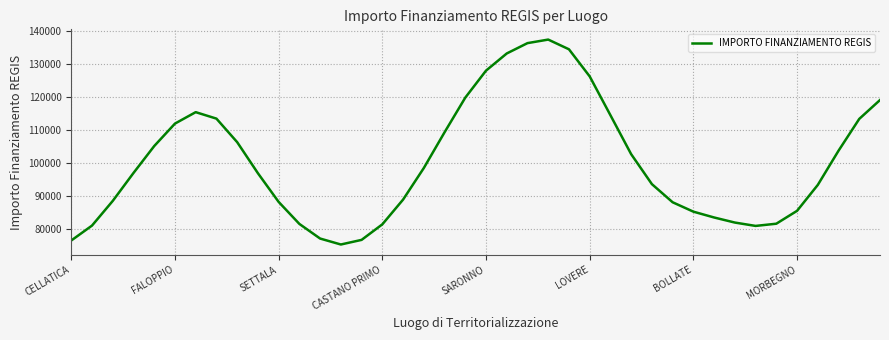

How many lines are shown in the chart?

1